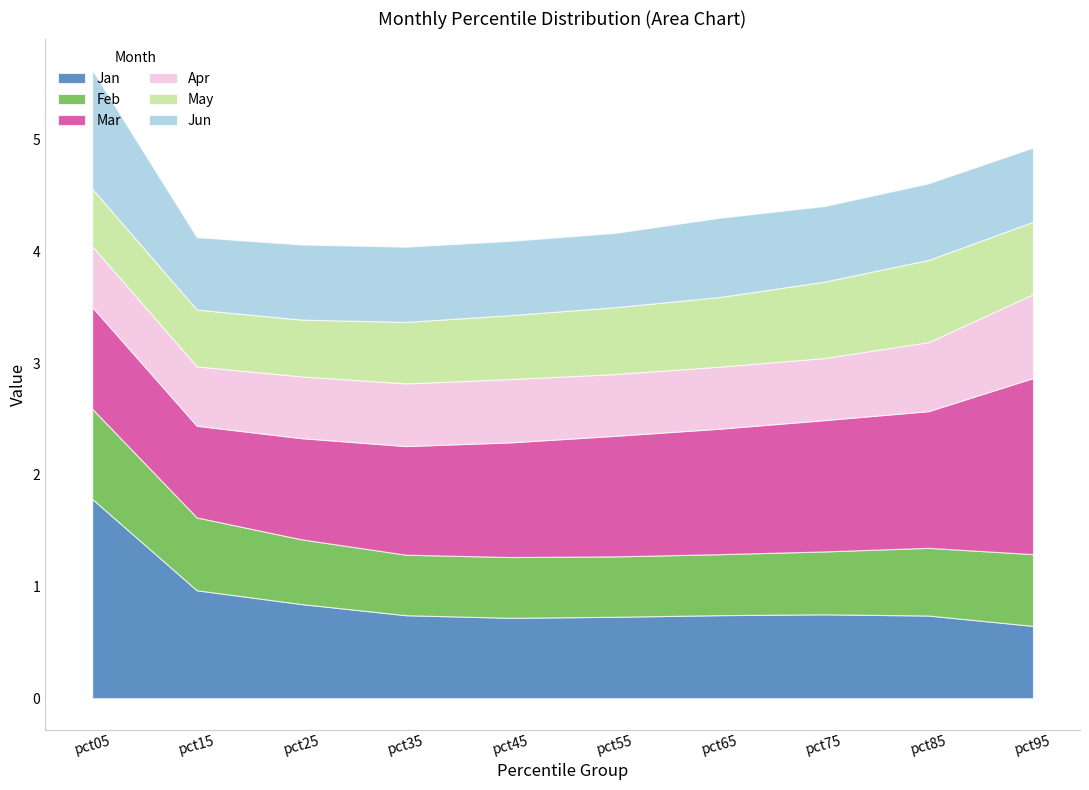

At which category does Feb reach its first local peak?

pct45